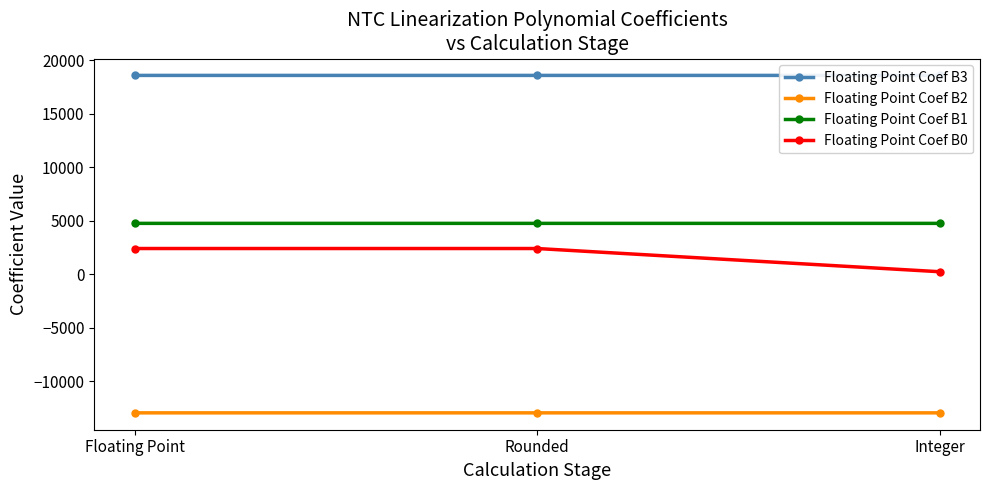

What is the average value of the Floating Point Coef B3 series?

18577.0